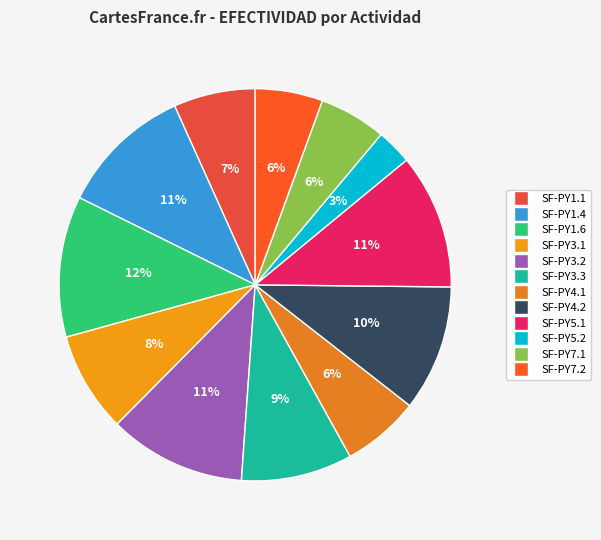

Count the number of slices in the pie.

12